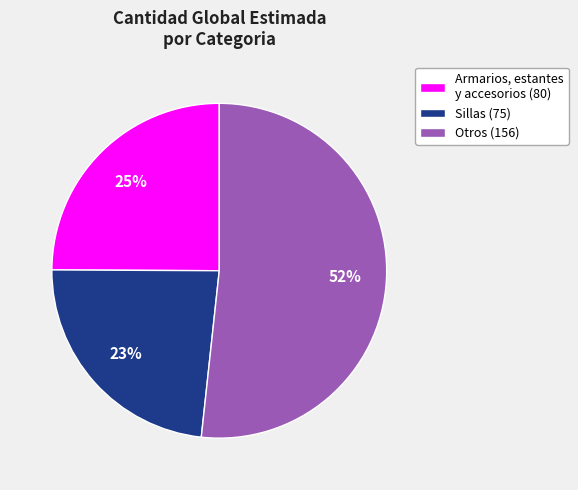

True or false: Otros (156) accounts for 57% of the total.

False